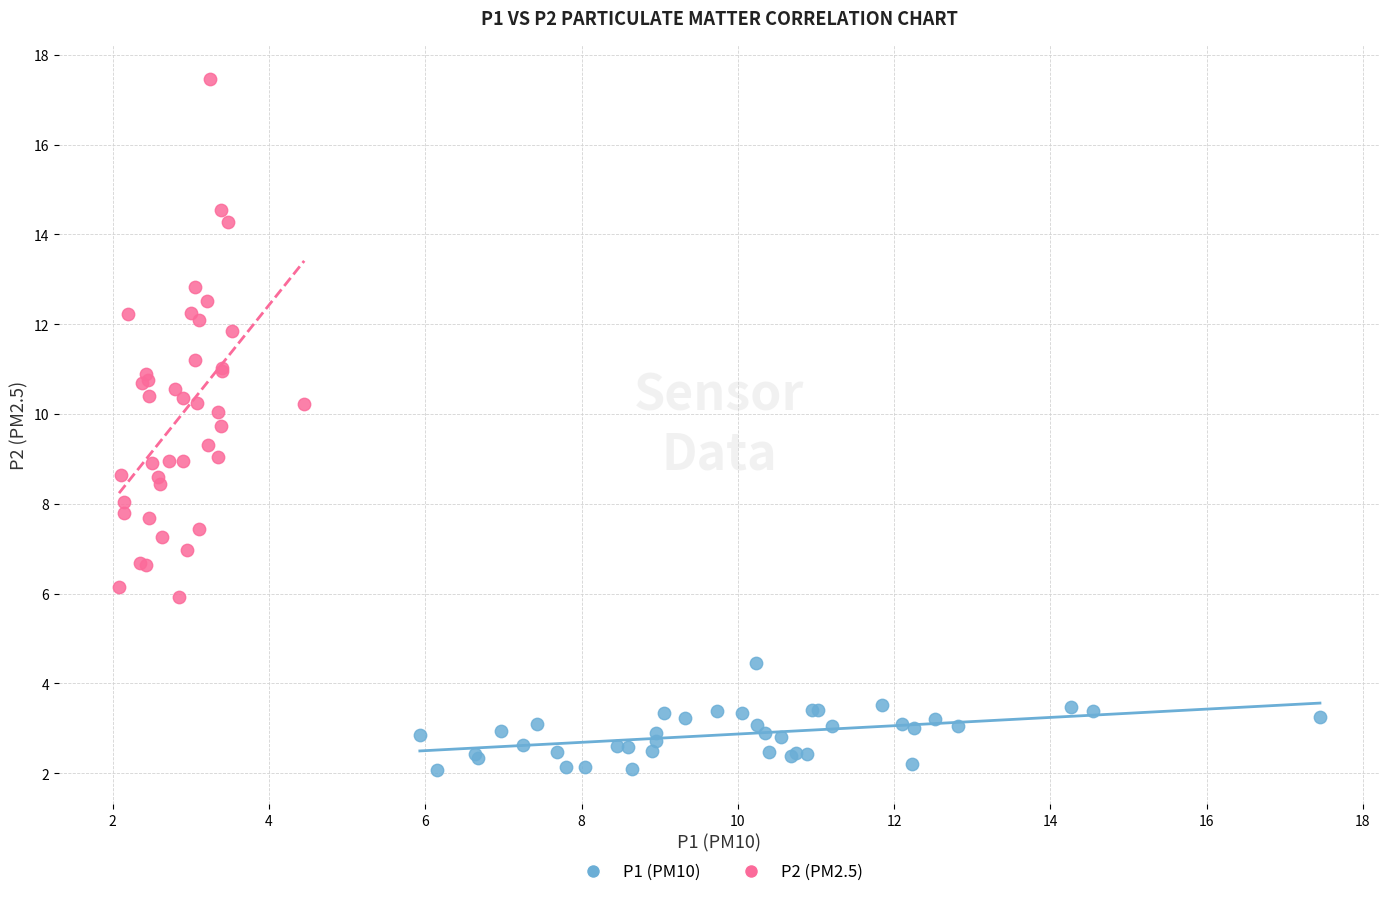

Which series reaches the minimum Y coordinate?

P1 (PM10)